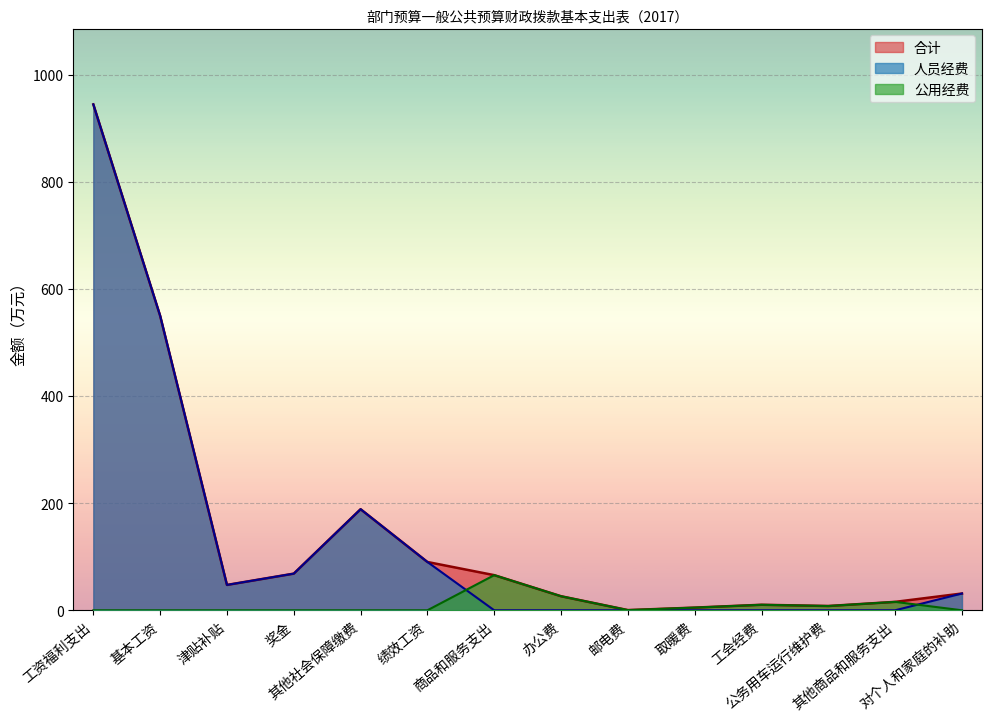

How many data points in 公用经费 are above 0?

7